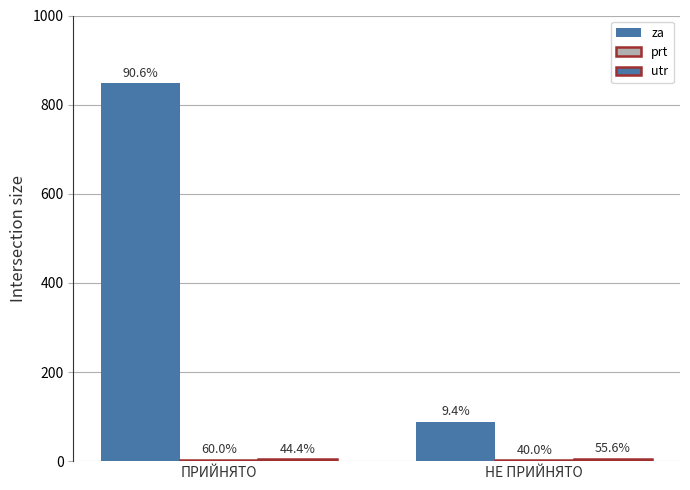

At which category is the sum across all series the highest?

ПРИЙНЯТО